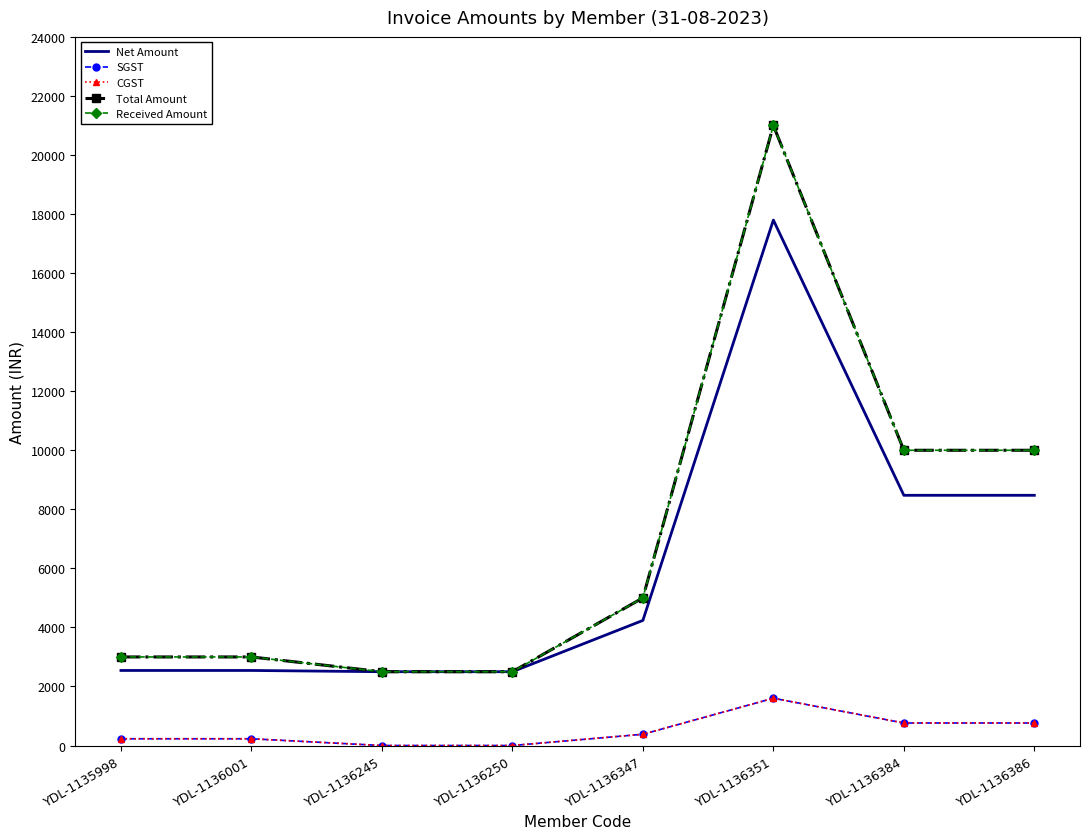

Reading right to left, extract all data points from this chart.

Net Amount: YDL-1136386=8474.6	YDL-1136384=8474.6	YDL-1136351=17796.6	YDL-1136347=4237.3	YDL-1136250=2500.0	YDL-1136245=2500.0	YDL-1136001=2542.4	YDL-1135998=2542.4
SGST: YDL-1136386=762.7	YDL-1136384=762.7	YDL-1136351=1601.7	YDL-1136347=381.4	YDL-1136250=0.0	YDL-1136245=0.0	YDL-1136001=228.8	YDL-1135998=228.8
CGST: YDL-1136386=762.7	YDL-1136384=762.7	YDL-1136351=1601.7	YDL-1136347=381.4	YDL-1136250=0.0	YDL-1136245=0.0	YDL-1136001=228.8	YDL-1135998=228.8
Total Amount: YDL-1136386=10000.0	YDL-1136384=10000.0	YDL-1136351=21000.0	YDL-1136347=5000.0	YDL-1136250=2500.0	YDL-1136245=2500.0	YDL-1136001=3000.0	YDL-1135998=3000.0
Received Amount: YDL-1136386=10000.0	YDL-1136384=10000.0	YDL-1136351=21000.0	YDL-1136347=5000.0	YDL-1136250=2500.0	YDL-1136245=2500.0	YDL-1136001=3000.0	YDL-1135998=3000.0